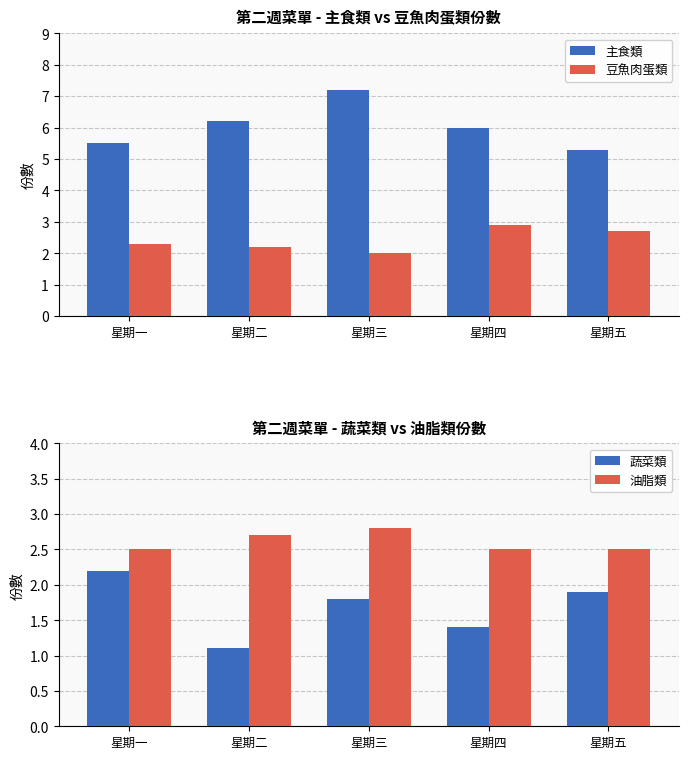

How many bars are there in total?

20